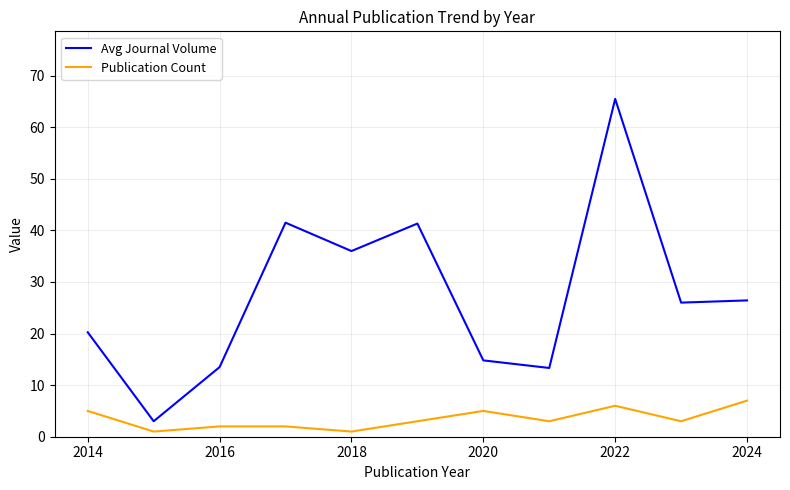

What is the average value of the Publication Count series?

3.5